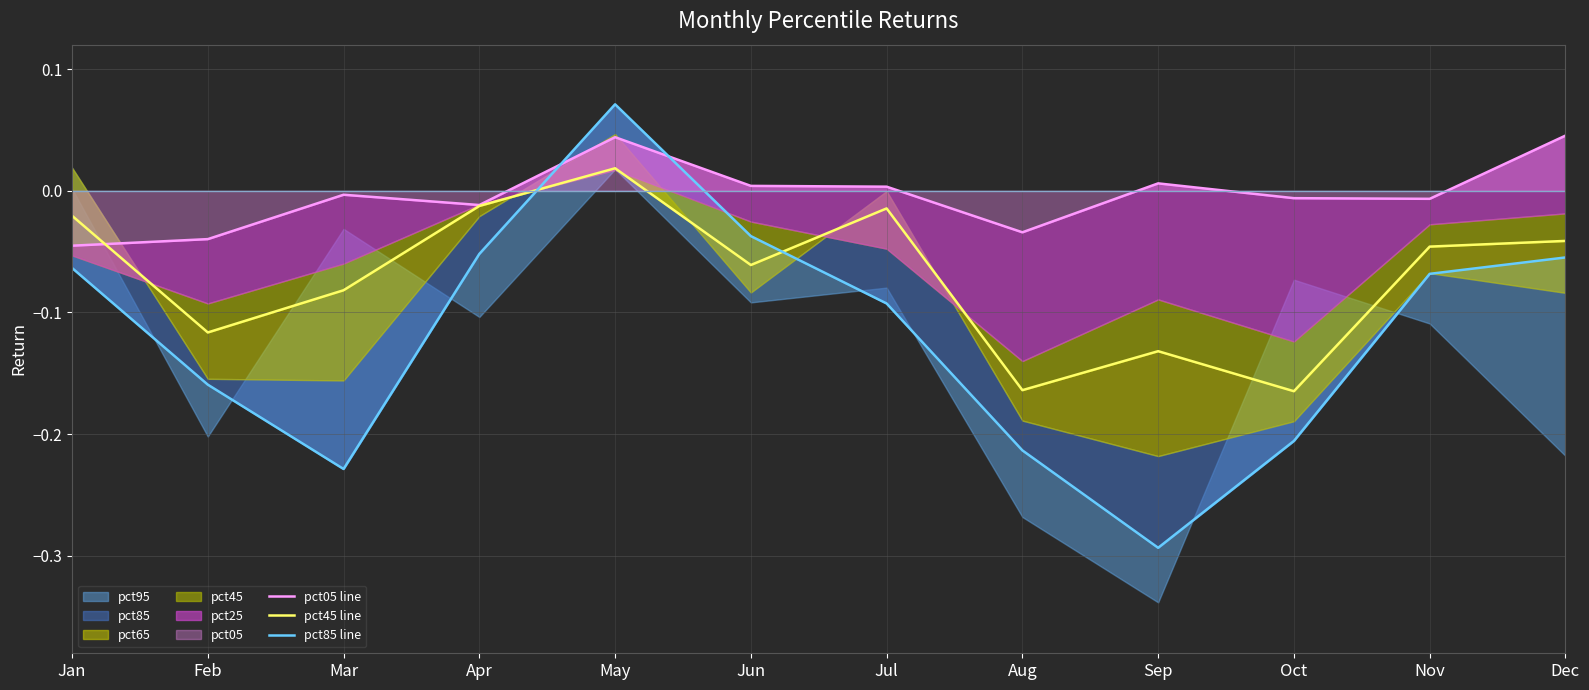

Reading left to right, extract all data points from this chart.

pct05 line: Jan=-0.0	Feb=-0.0	Mar=-0.0	Apr=-0.0	May=0.0	Jun=0.0	Jul=0.0	Aug=-0.0	Sep=0.0	Oct=-0.0	Nov=-0.0	Dec=0.0
pct45 line: Jan=-0.0	Feb=-0.1	Mar=-0.1	Apr=-0.0	May=0.0	Jun=-0.1	Jul=-0.0	Aug=-0.2	Sep=-0.1	Oct=-0.2	Nov=-0.0	Dec=-0.0
pct85 line: Jan=-0.1	Feb=-0.2	Mar=-0.2	Apr=-0.1	May=0.1	Jun=-0.0	Jul=-0.1	Aug=-0.2	Sep=-0.3	Oct=-0.2	Nov=-0.1	Dec=-0.1